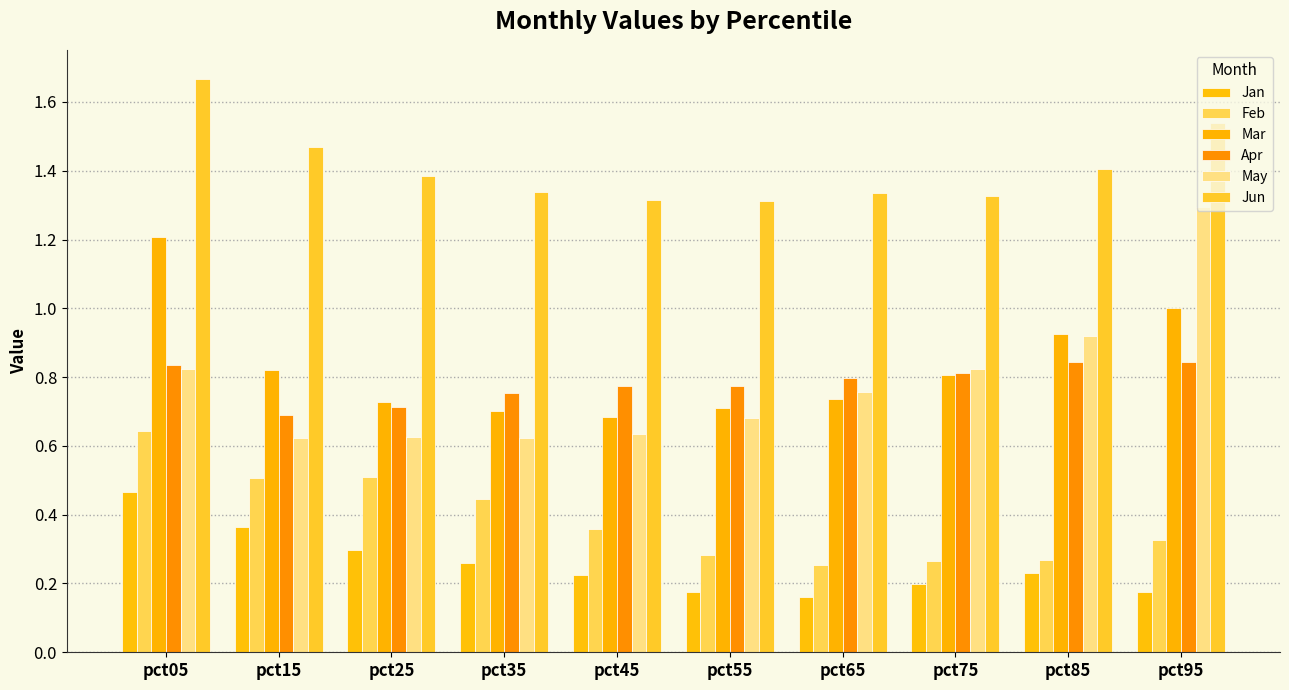

At pct95, list the series in order from largest to smallest.

Jun, May, Mar, Apr, Feb, Jan